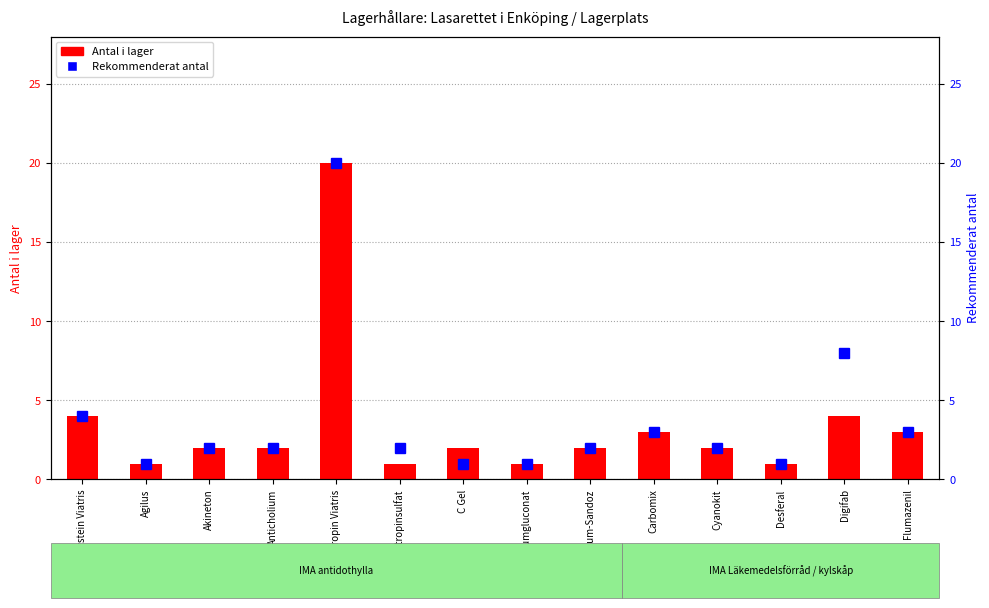

How many groups of bars are there?

14